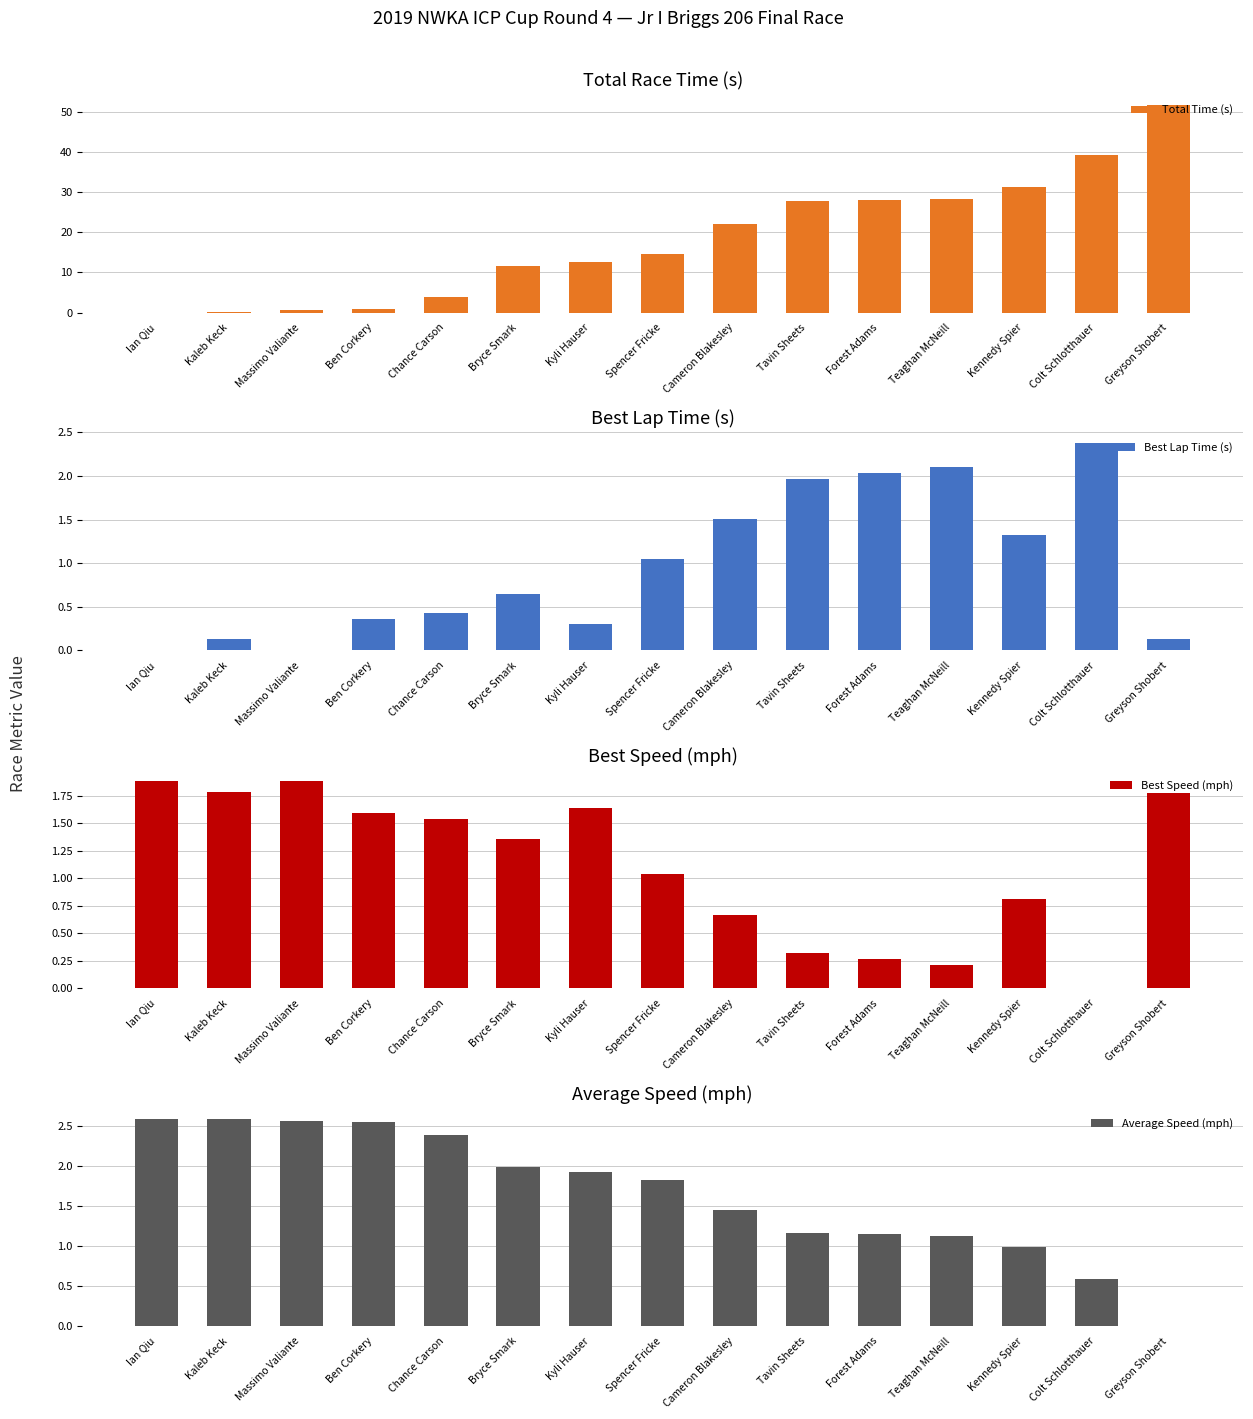

The Total Time (s) series shows 19.5 at Teaghan McNeill. True or false?

False